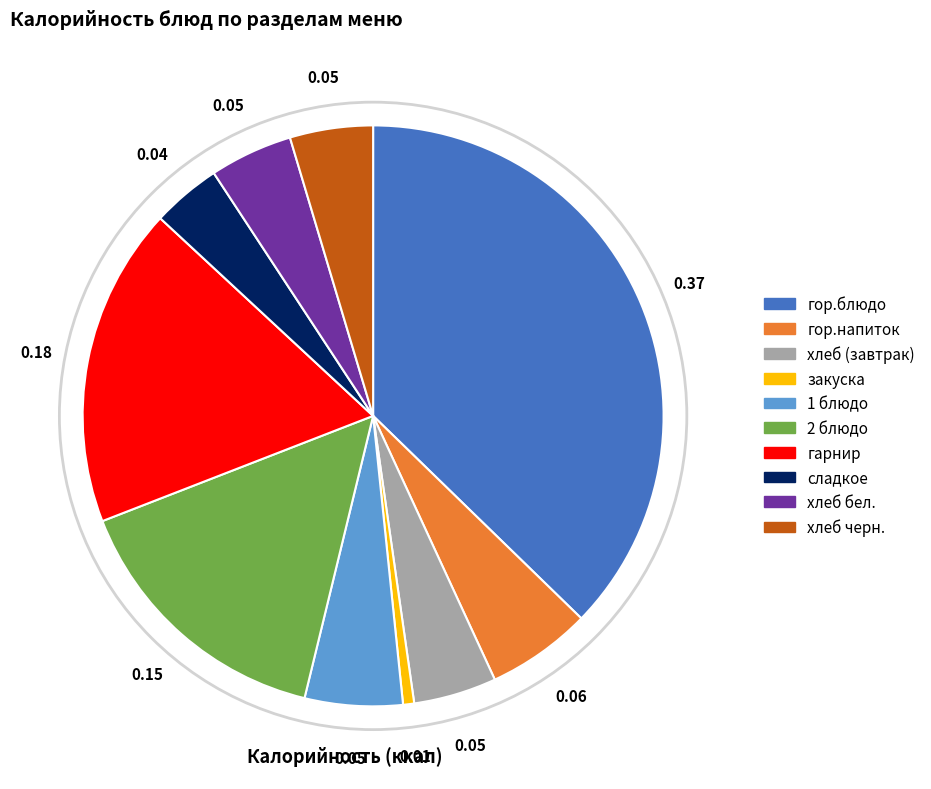

True or false: хлеб (завтрак) accounts for 5% of the total.

True